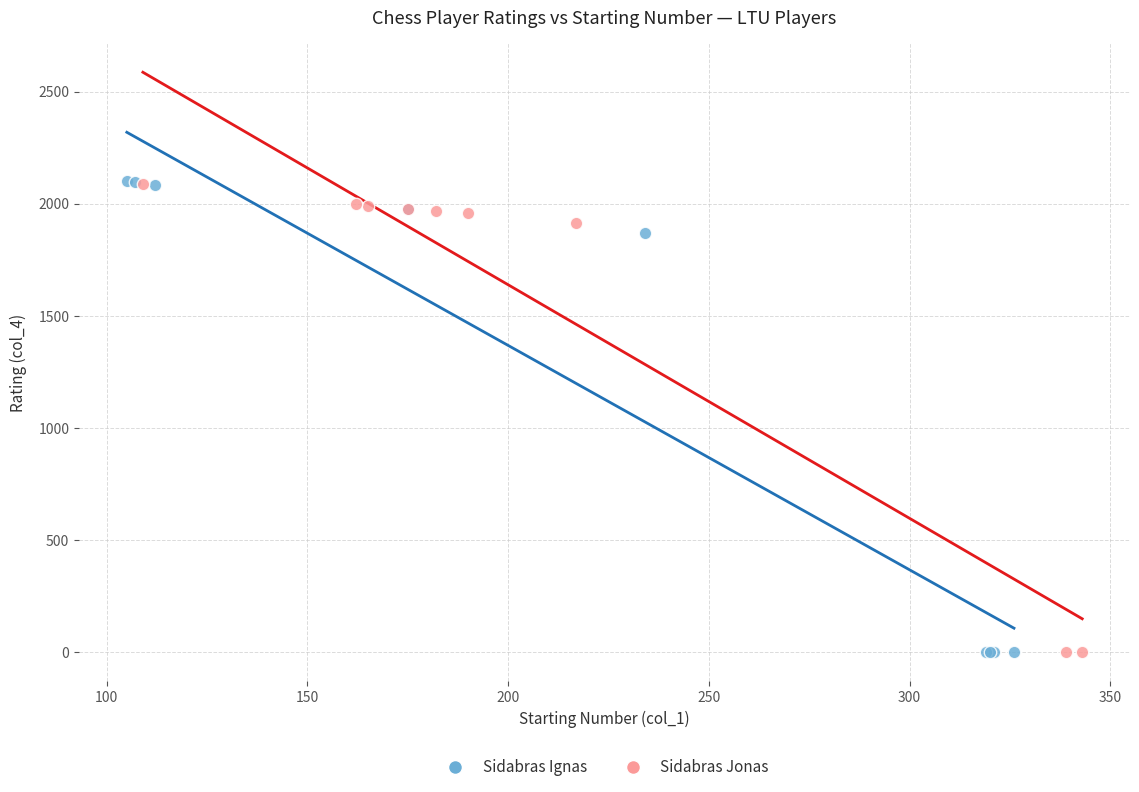

Which series has the widest spread of Y values?

Sidabras Ignas